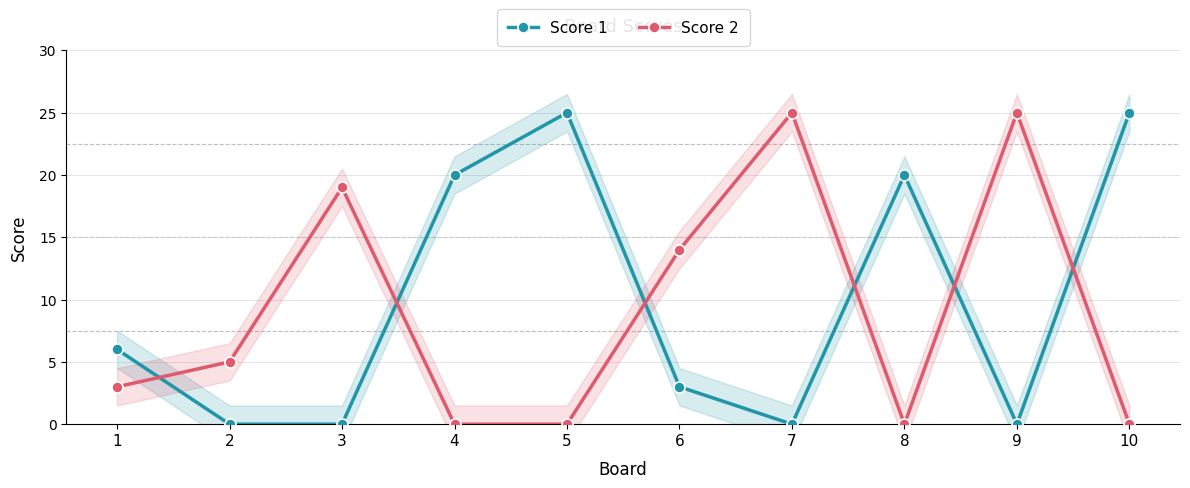

True or false: Score 2 and Score 1 intersect in this chart.

True